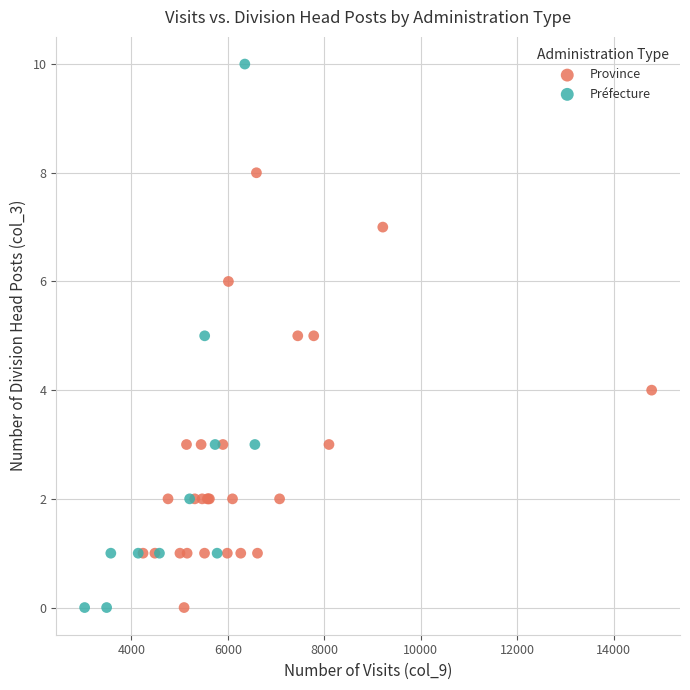

Which series has the widest spread of Y values?

Préfecture